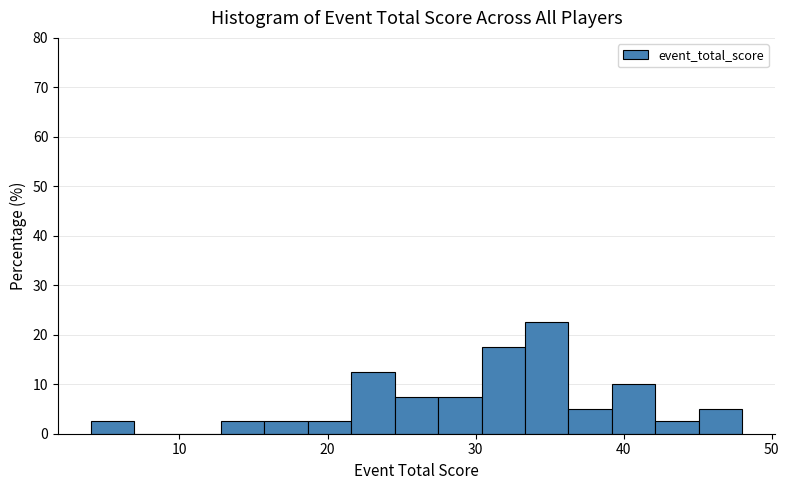

Around what value on the x-axis is the tallest bar? Give the approximate position of its centre, as read against the axis.

35